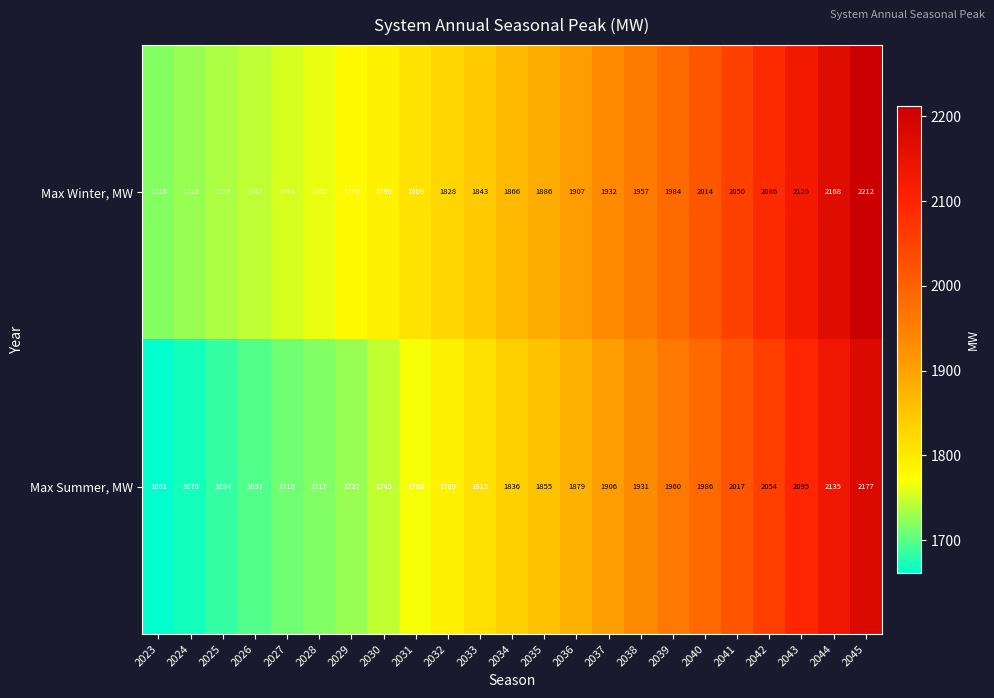

What is the sum of the Max Summer, MW values at 2026 and 2039?

3657